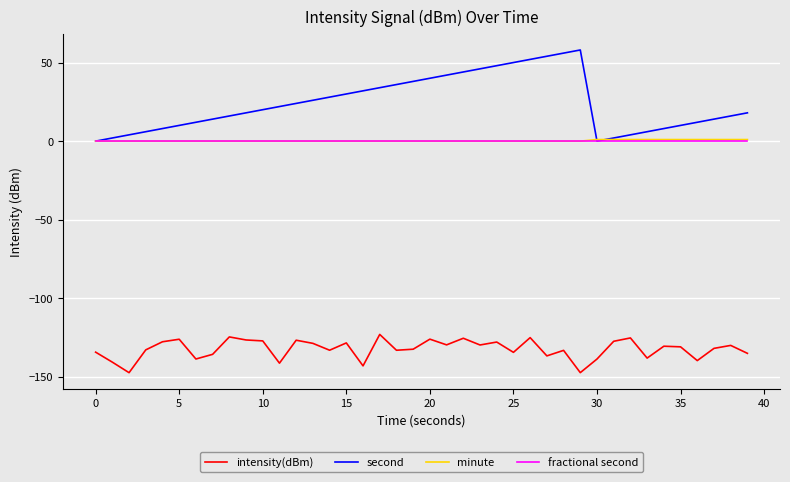

Which series has the largest range (max minus min)?

second